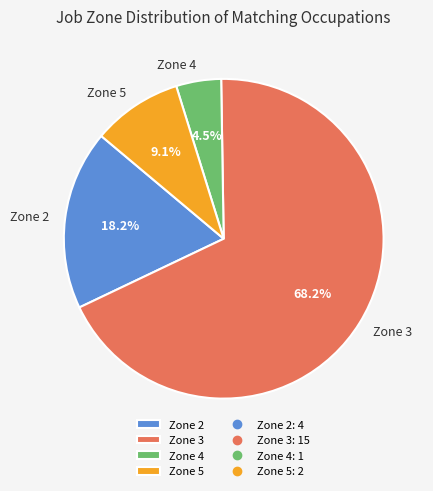

Is there any slice that represents more than half of the pie?

Yes